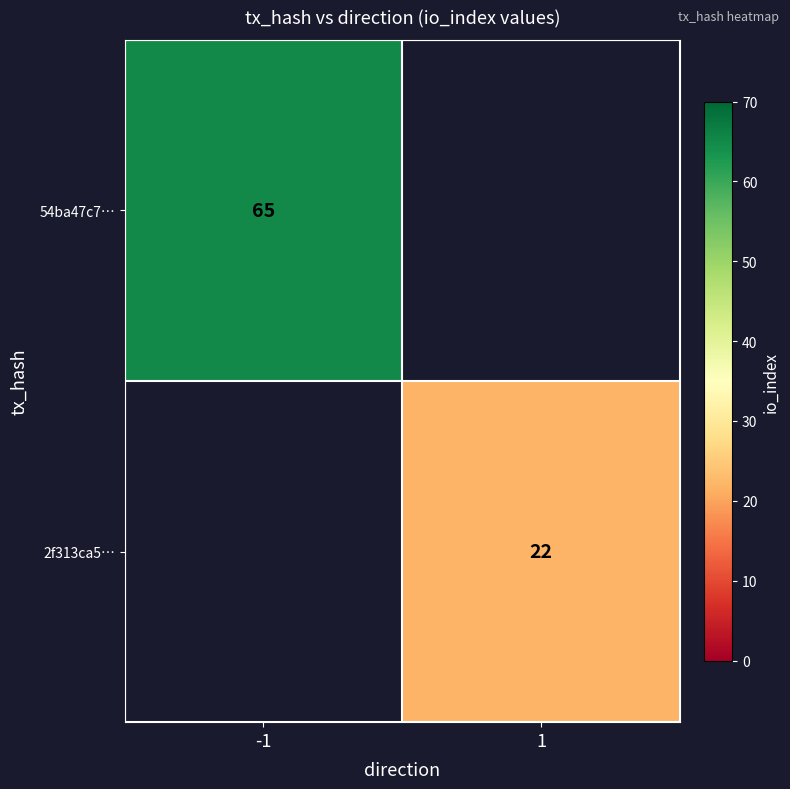

Is it true that 54ba47c7… equals 32 at -1?

False